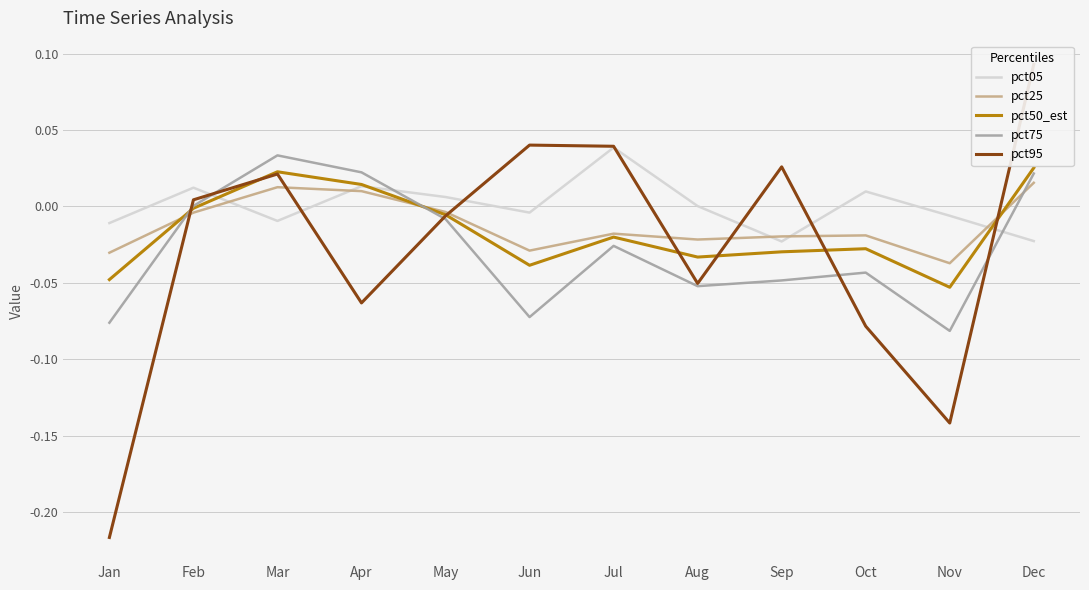

True or false: pct95 and pct05 cross at least once.

True